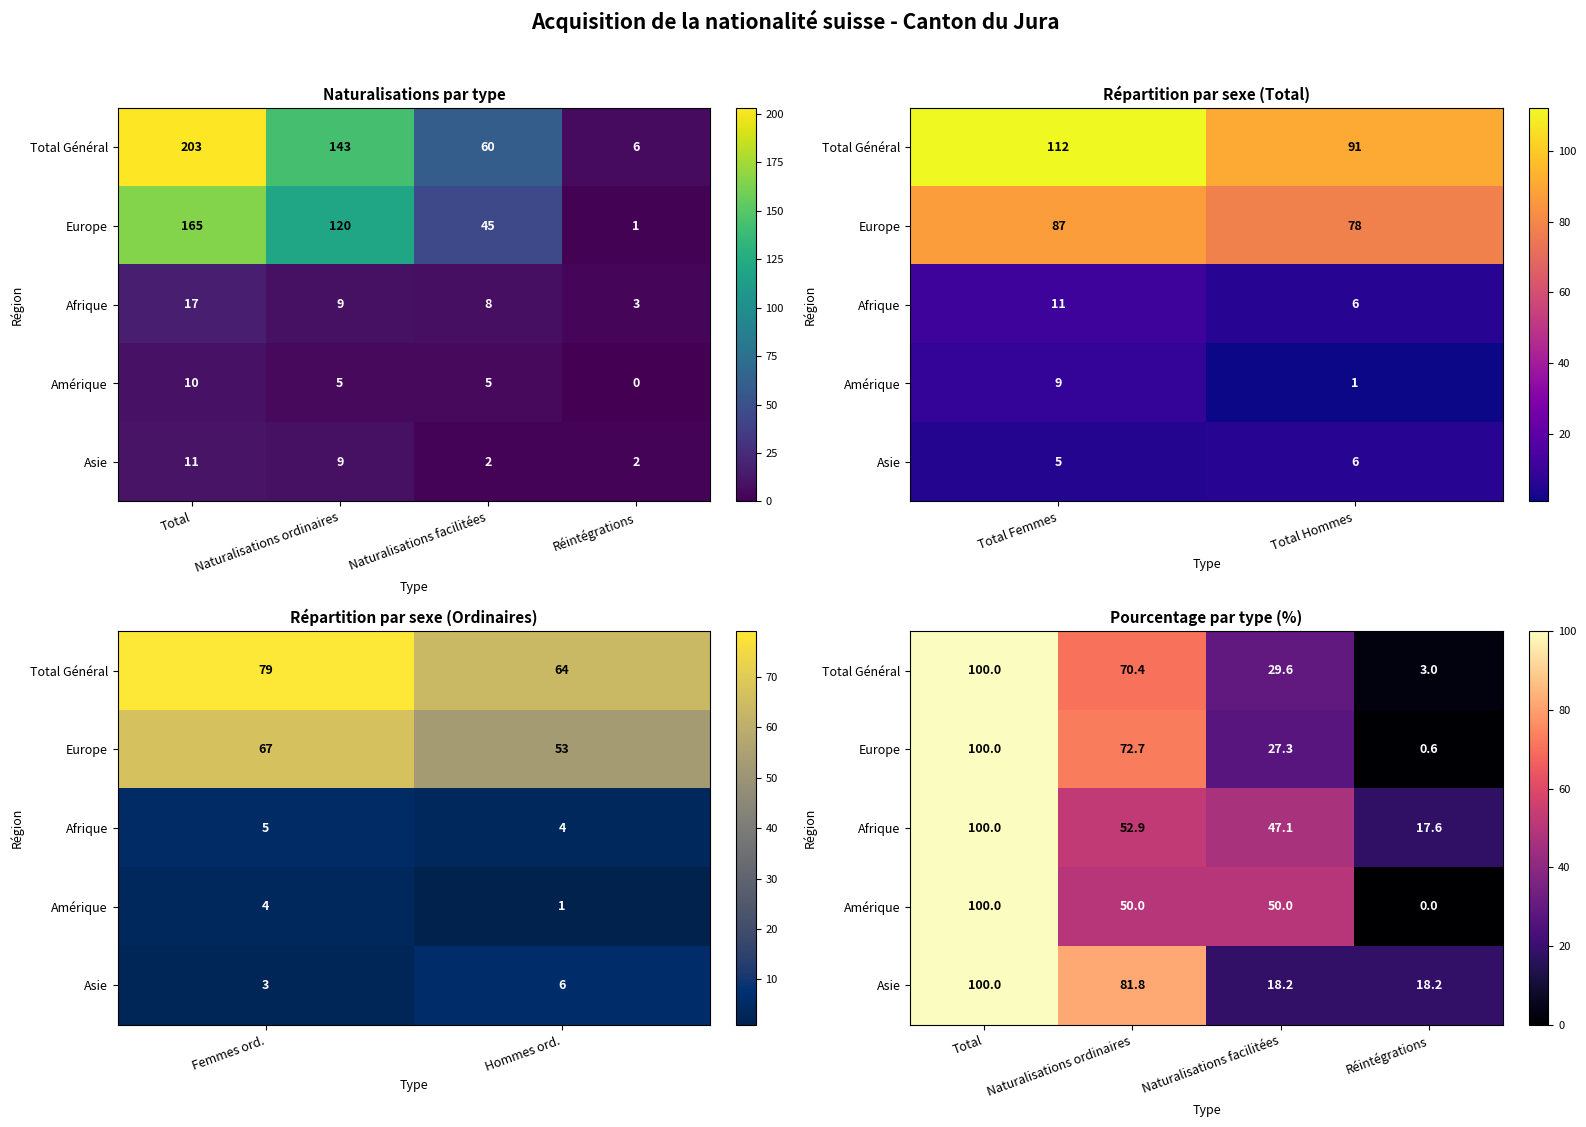

Which category has the highest value across all series?

Total